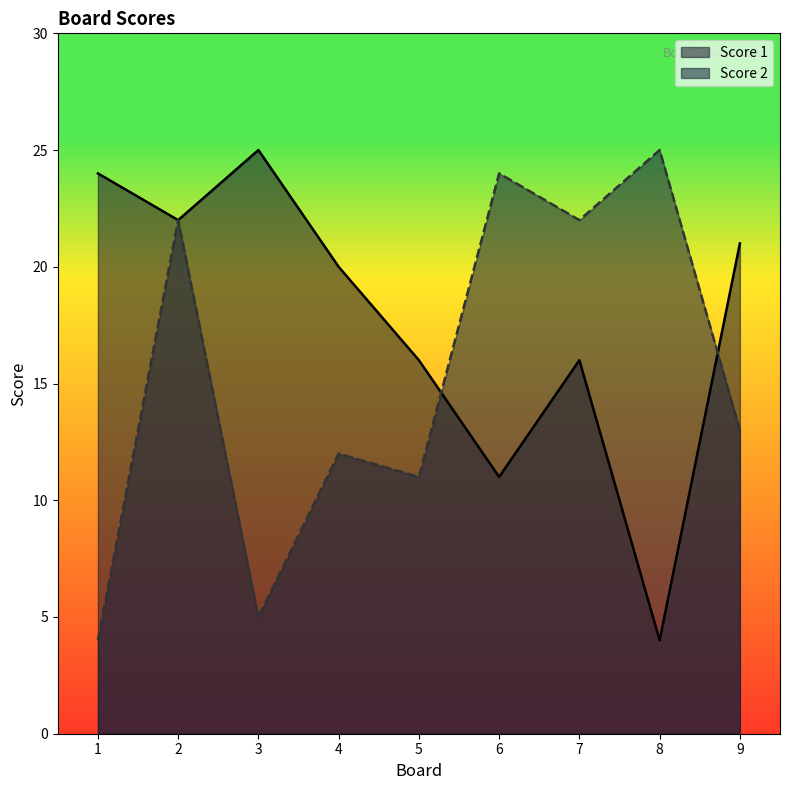

Which series has the largest total across all categories?

Score 1